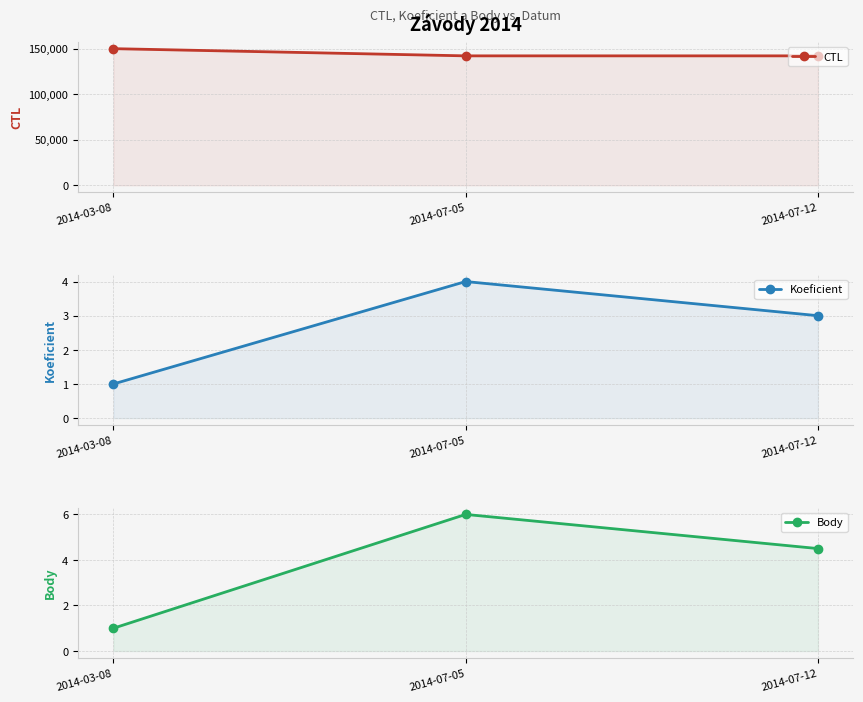

How many data points does each series have?

3